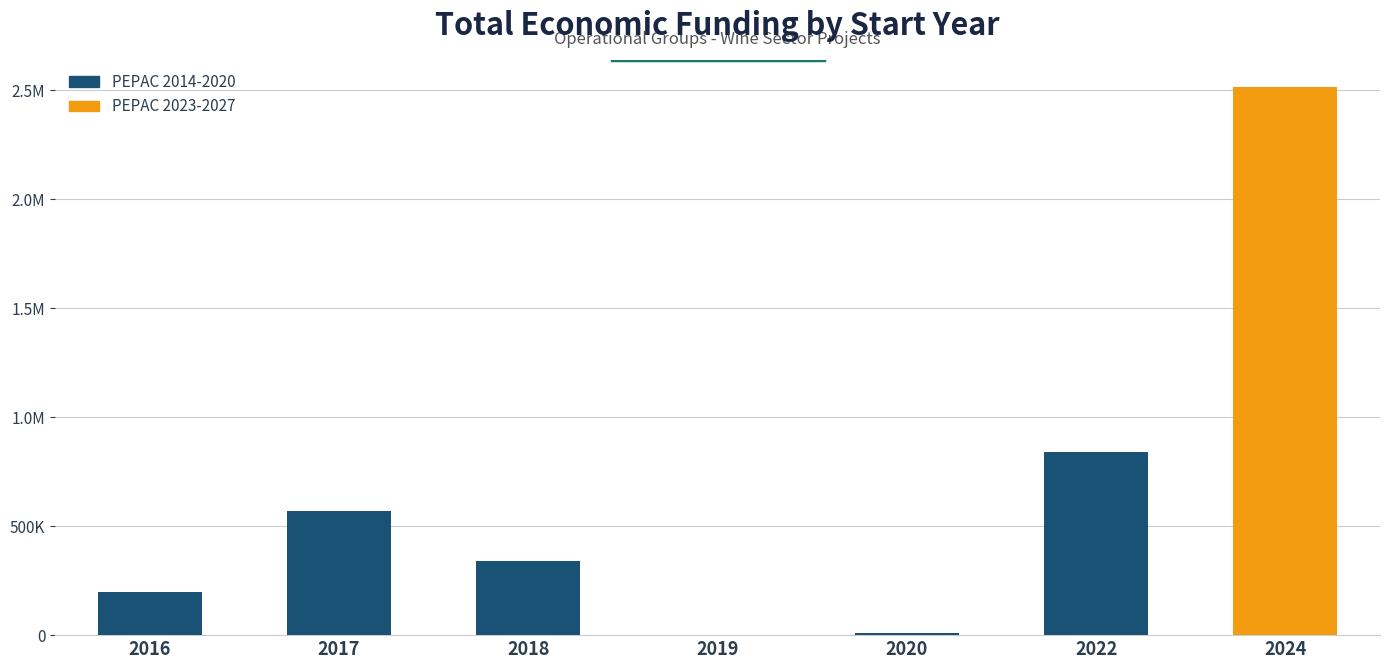

Where is PEPAC 2014-2020 nearest to the value 418952?

2018